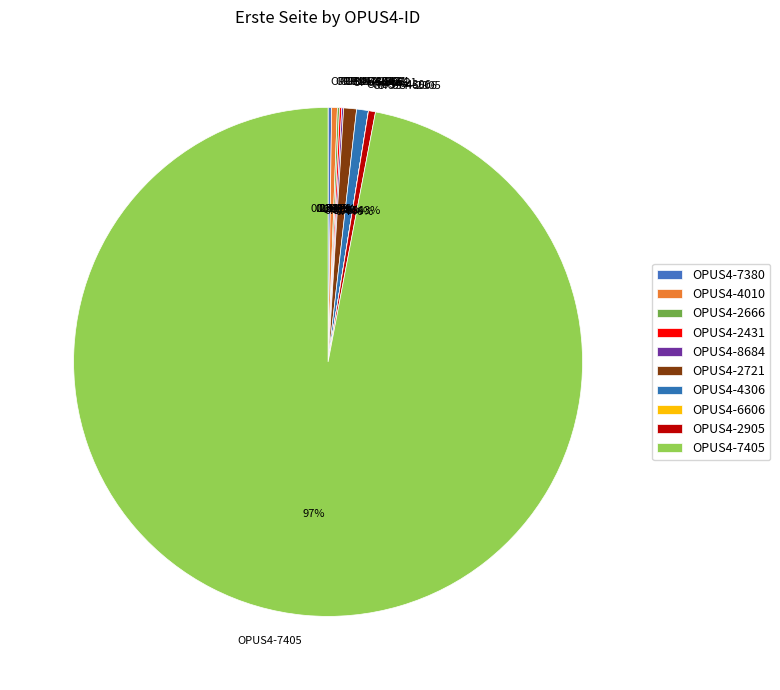

What is the majority slice?

OPUS4-7405